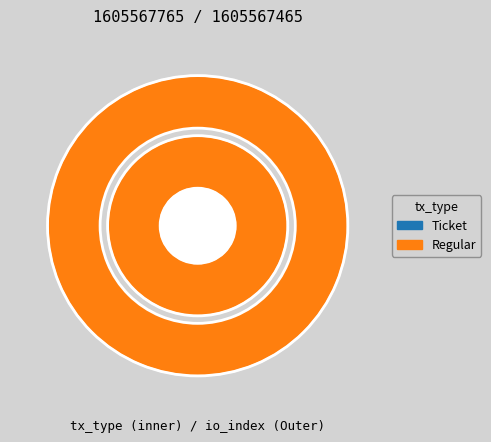

How many segments does this pie chart have?

2